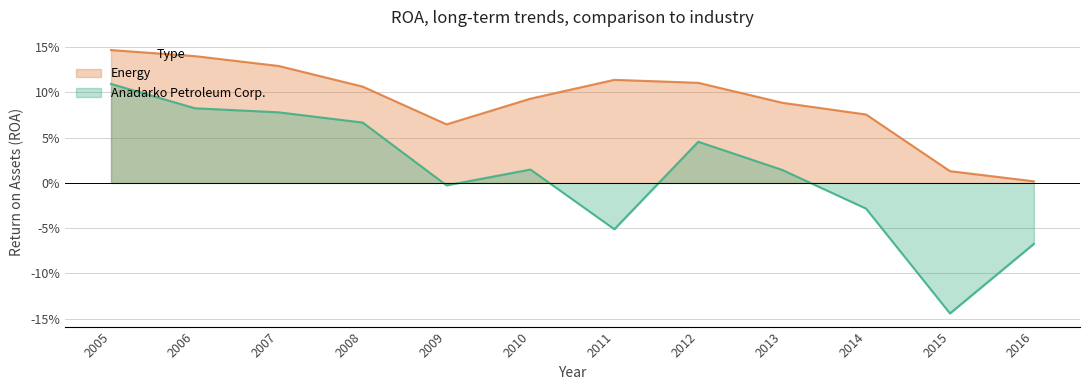

Reading right to left, extract all data points from this chart.

Anadarko Petroleum Corp.: 2005=0.1	2006=0.1	2007=0.1	2008=0.1	2009=-0.0	2010=0.0	2011=-0.1	2012=0.0	2013=0.0	2014=-0.0	2015=-0.1	2016=-0.1
Energy: 2005=0.1	2006=0.1	2007=0.1	2008=0.1	2009=0.1	2010=0.1	2011=0.1	2012=0.1	2013=0.1	2014=0.1	2015=0.0	2016=0.0